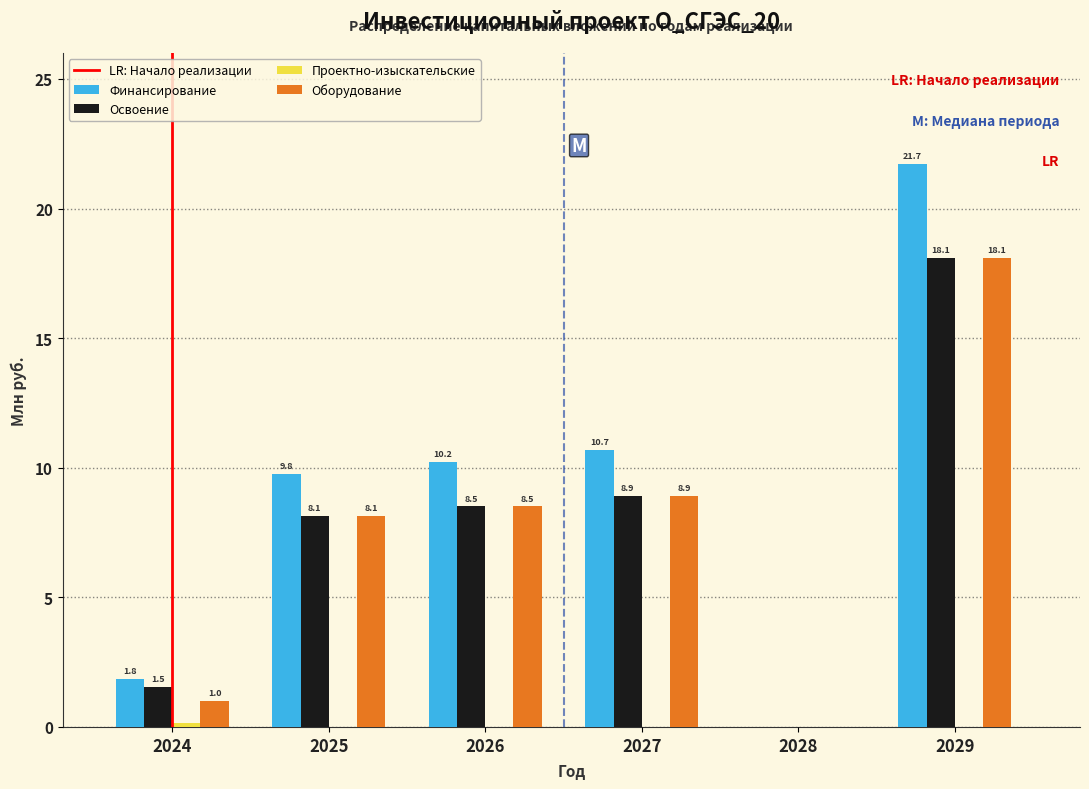

True or false: Оборудование has a value of 8.9 at 2027.

True